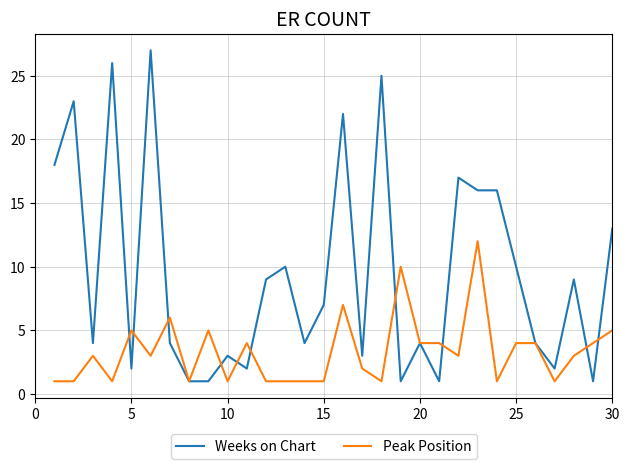

List the series in order of their peak value, highest first.

Weeks on Chart, Peak Position